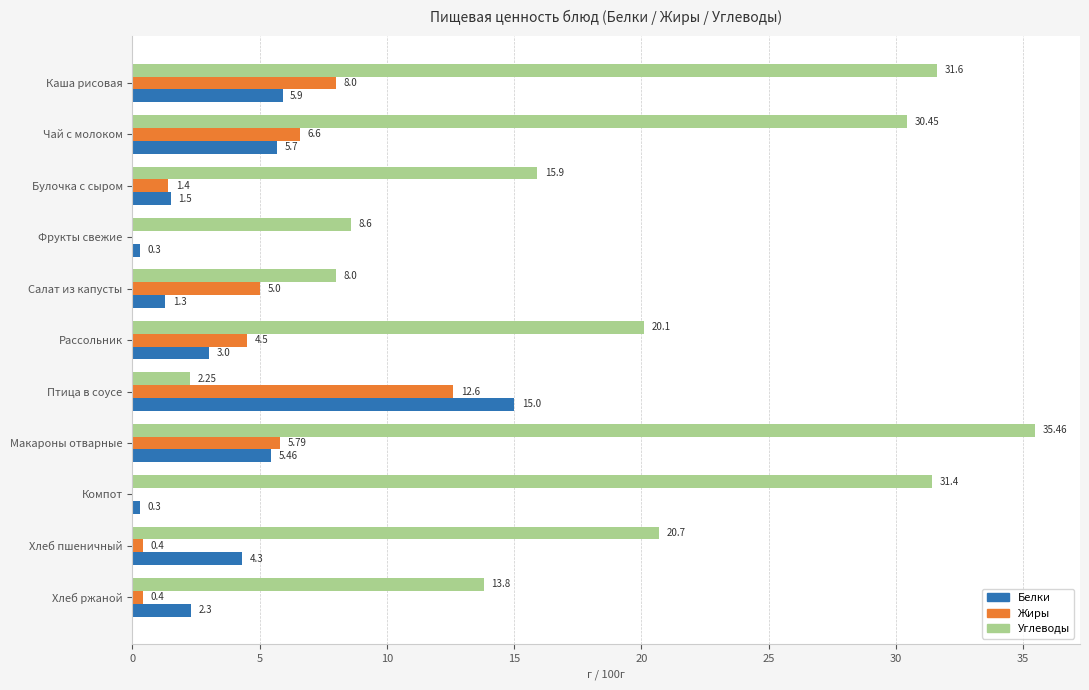

At which label is Жиры closest to 6?

Макароны отварные